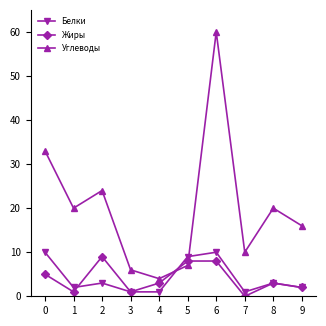

At which category is the sum across all series the highest?

6